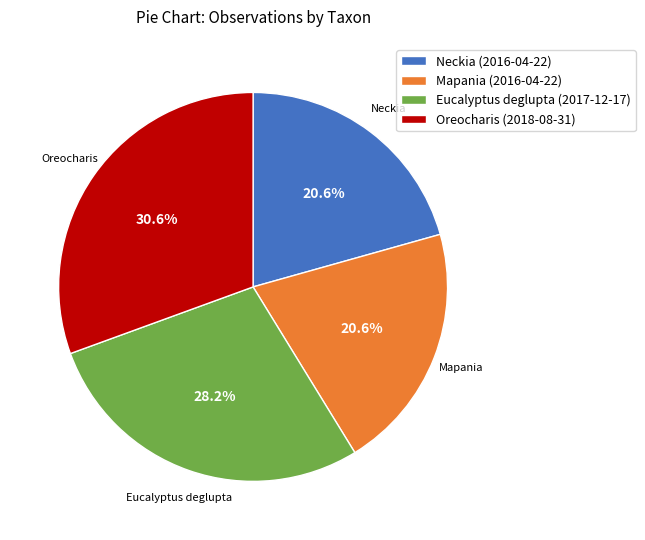

What is the ratio of the value at Oreocharis (2018-08-31) to the value at Mapania (2016-04-22)?

1.5